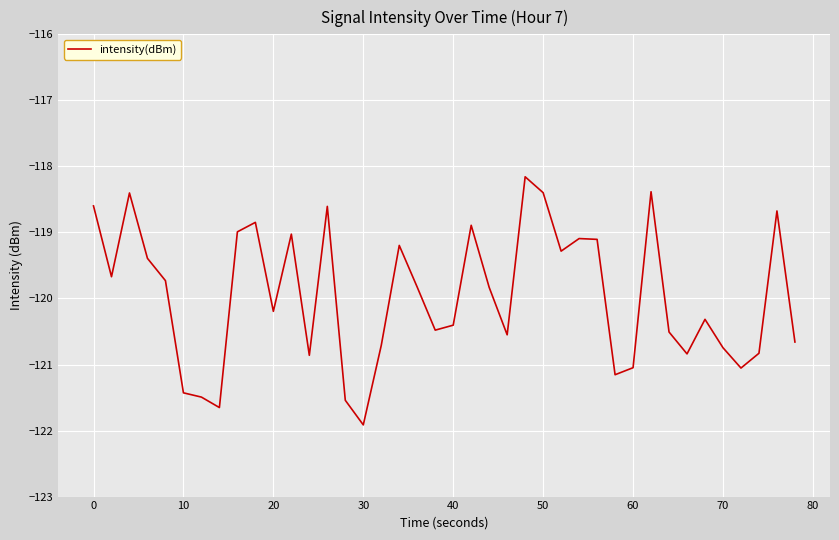

What is the difference between the maximum and minimum values?

3.8